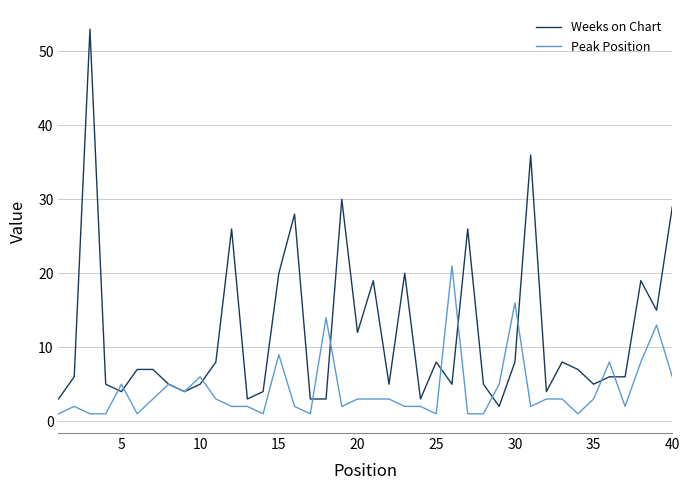

Which series has the largest total across all categories?

Weeks on Chart